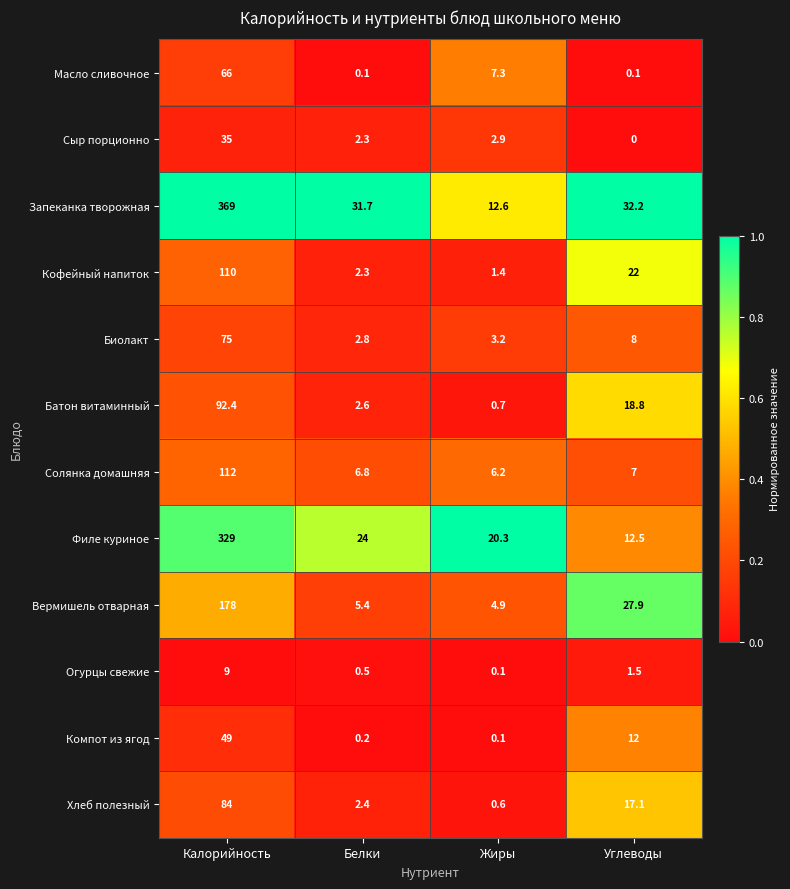

What is the difference between the highest and lowest values at Жиры?

20.2